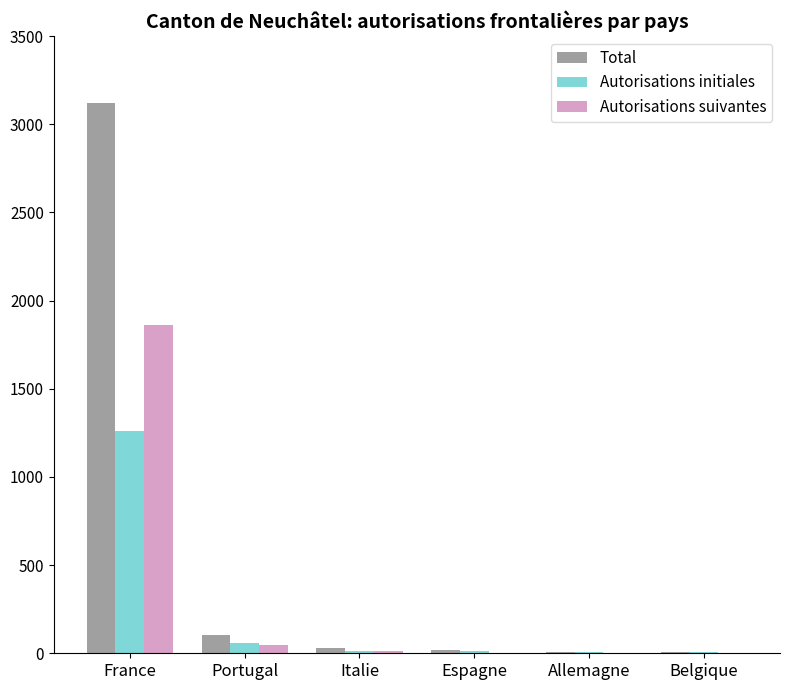

What is the total value across all series at France?

6238